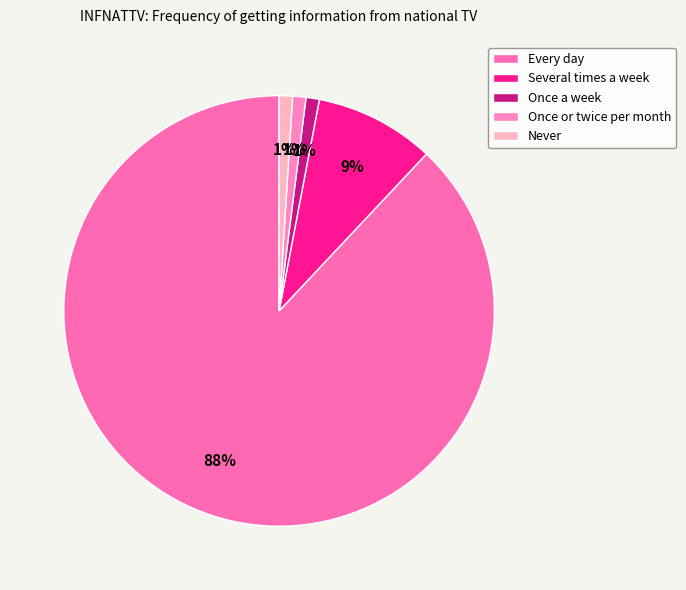

How many segments does this pie chart have?

5